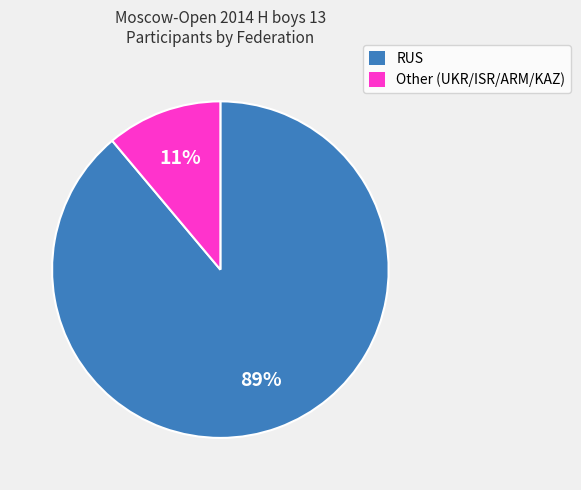

What percentage is the RUS slice, to the nearest percent?

89%